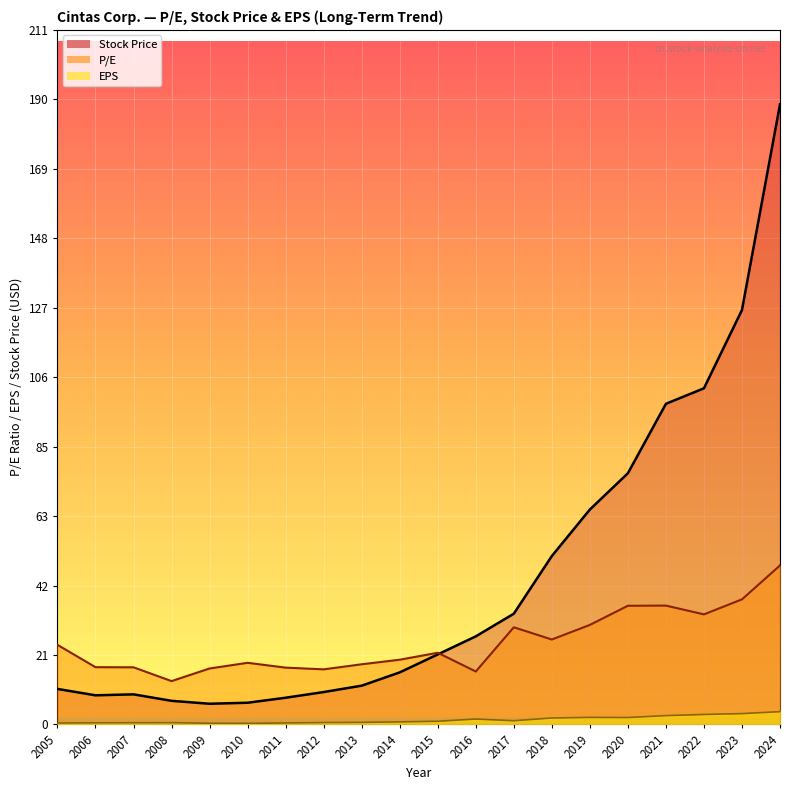

What is the total value across all series at 2016?

44.6